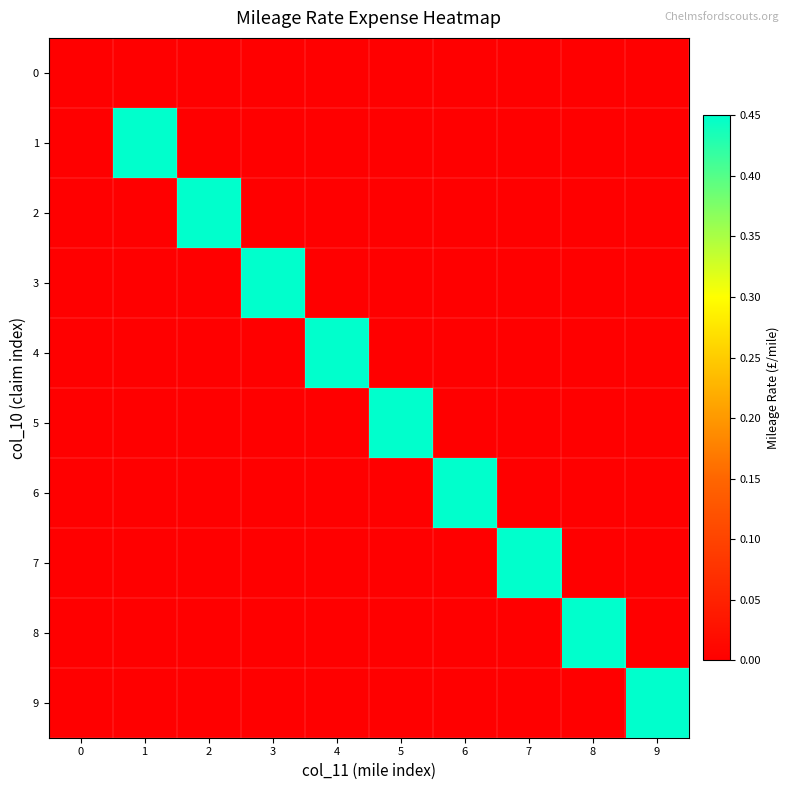

Rank the series by their maximum value, from highest to lowest.

1, 2, 3, 4, 5, 6, 7, 8, 9, 0